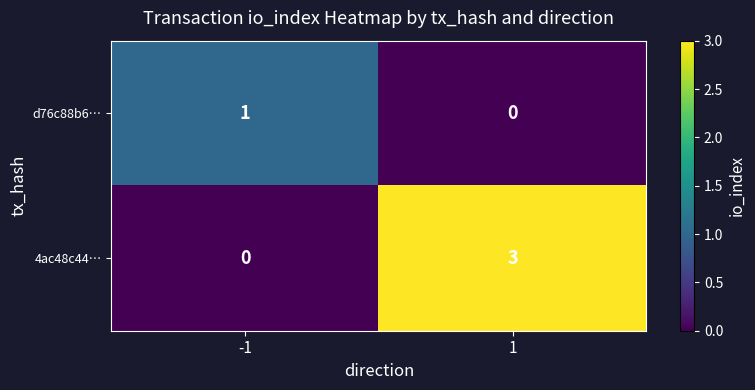

Is it true that d76c88b6… equals 2 at -1?

False